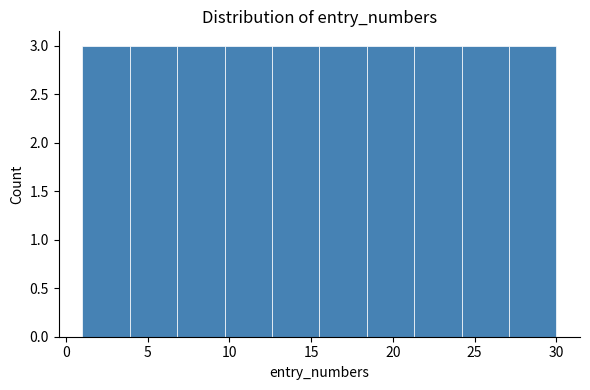

How tall is the bar that spans 1.0 to 3.9 on the x-axis? Neither the bar edges nor the heights are printed on the chart, so give them approximately, as read against the axes.

3